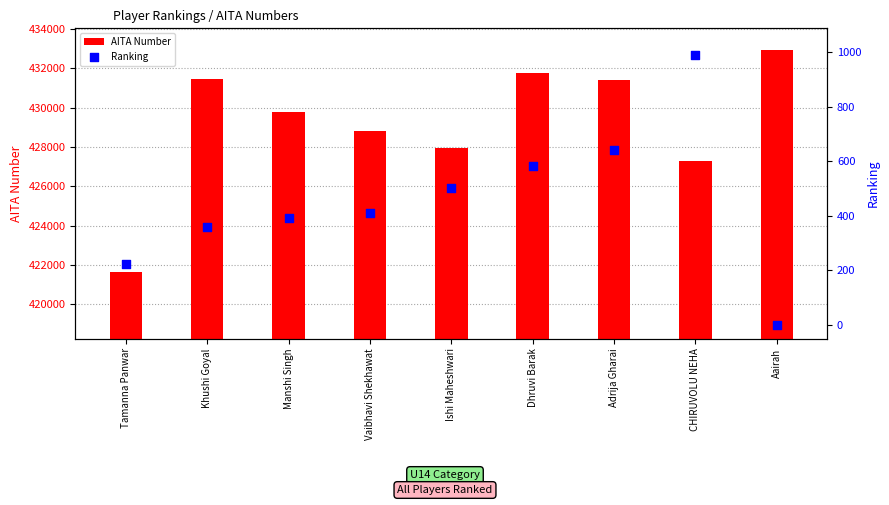

Which series has the largest Y range (max minus min)?

AITA Number